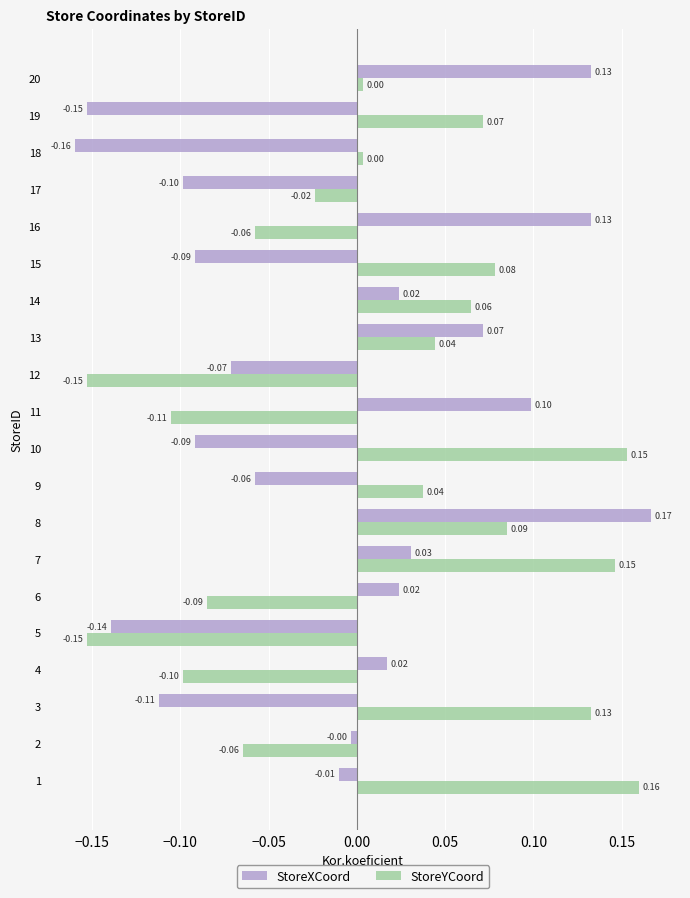

Rank the series by their maximum value, from lowest to highest.

StoreYCoord, StoreXCoord